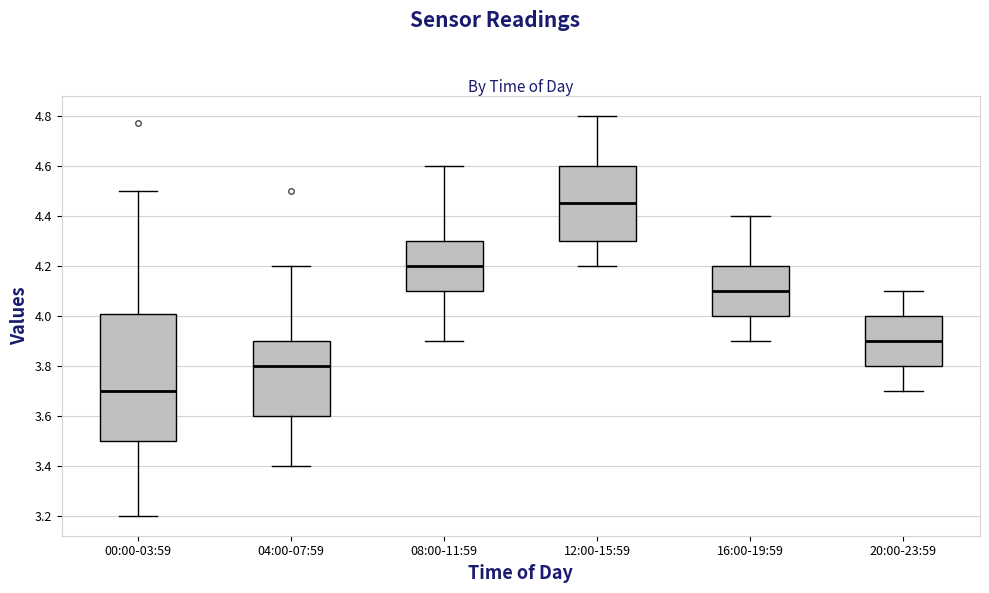

Reading left to right, read every box against the y-axis: the position of its median line, the range the box covers, and the ends of its whiskers. The values are not printed on the chart, so give them approximately, as read against the axis.

00:00-03:59: median 3.70, box 3.50 to 4.00, whiskers 3.20 to 4.50
04:00-07:59: median 3.80, box 3.60 to 3.90, whiskers 3.40 to 4.20
08:00-11:59: median 4.20, box 4.10 to 4.30, whiskers 3.90 to 4.60
12:00-15:59: median 4.46, box 4.30 to 4.60, whiskers 4.20 to 4.80
16:00-19:59: median 4.10, box 4.00 to 4.20, whiskers 3.90 to 4.40
20:00-23:59: median 3.90, box 3.80 to 4.00, whiskers 3.70 to 4.10